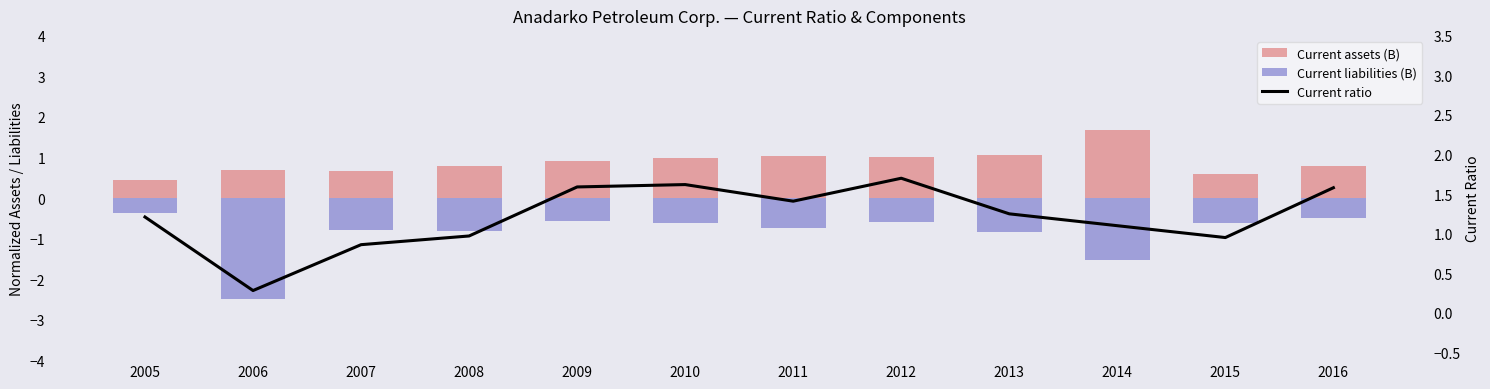

At which category is the sum across all series the highest?

2012